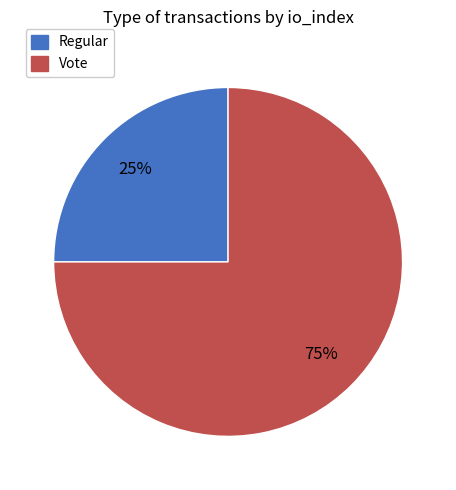

Rank the categories by value from lowest to highest.

Regular, Vote